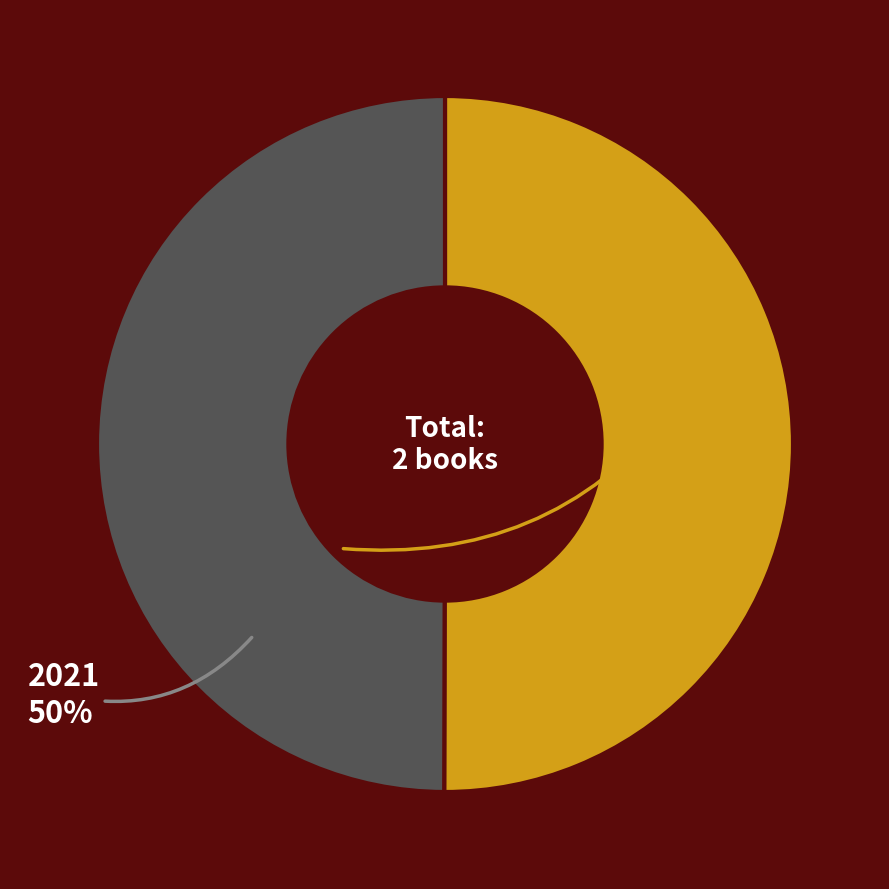

Which category has the biggest portion of the pie?

2024